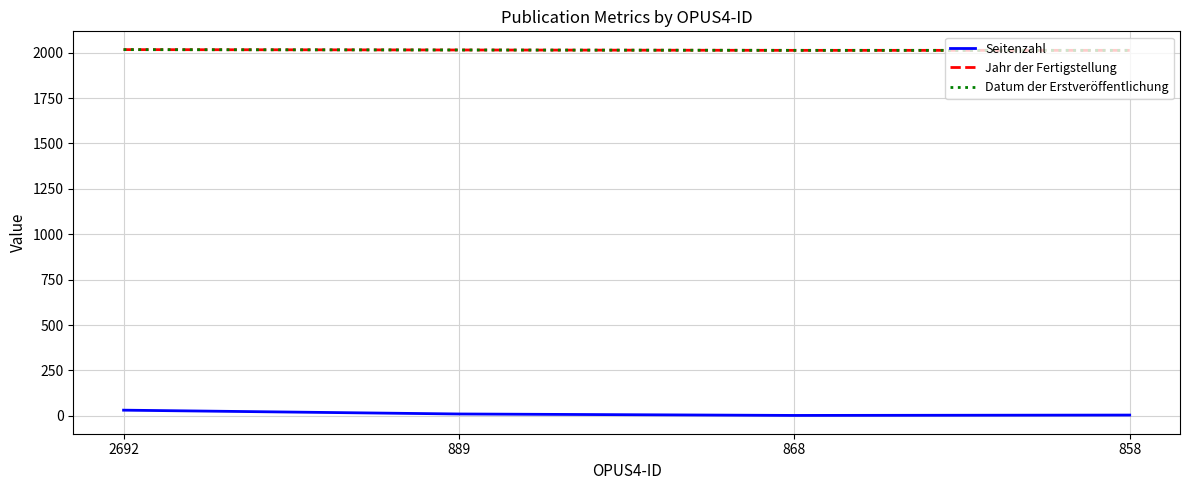

Does the chart have visible grid lines?

Yes